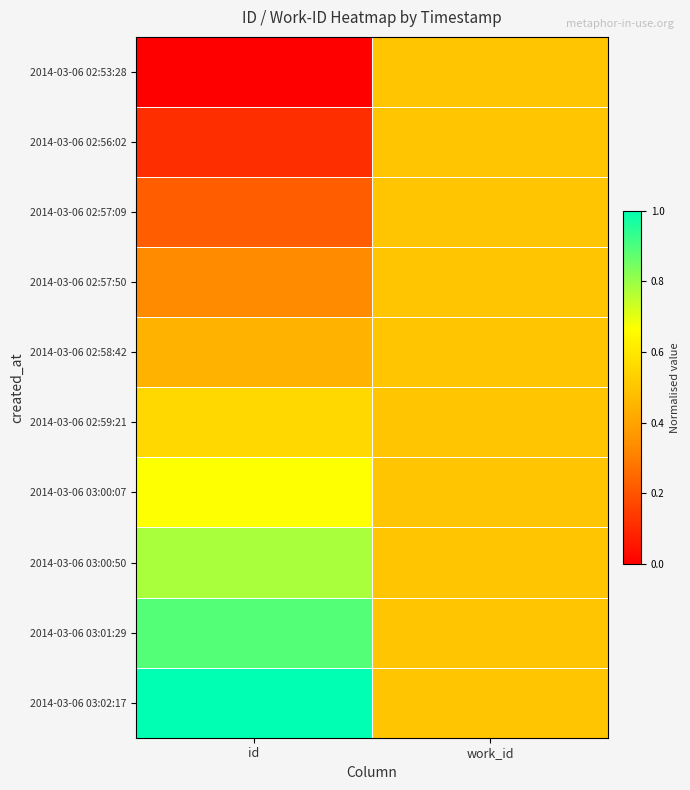

At how many categories does at least one series exceed 0?

2